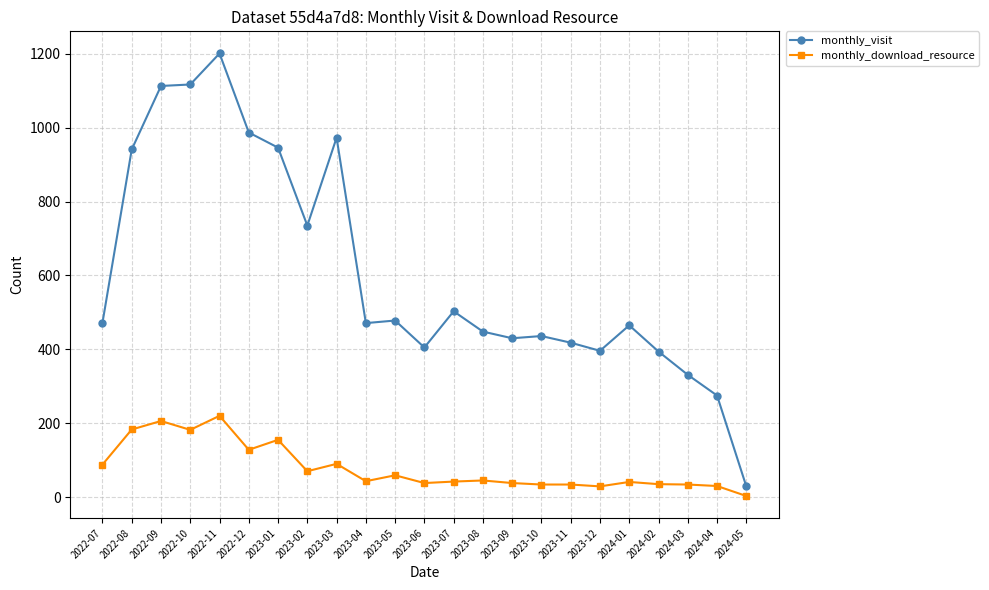

What is the difference between the highest and lowest values at 2022-08?

758